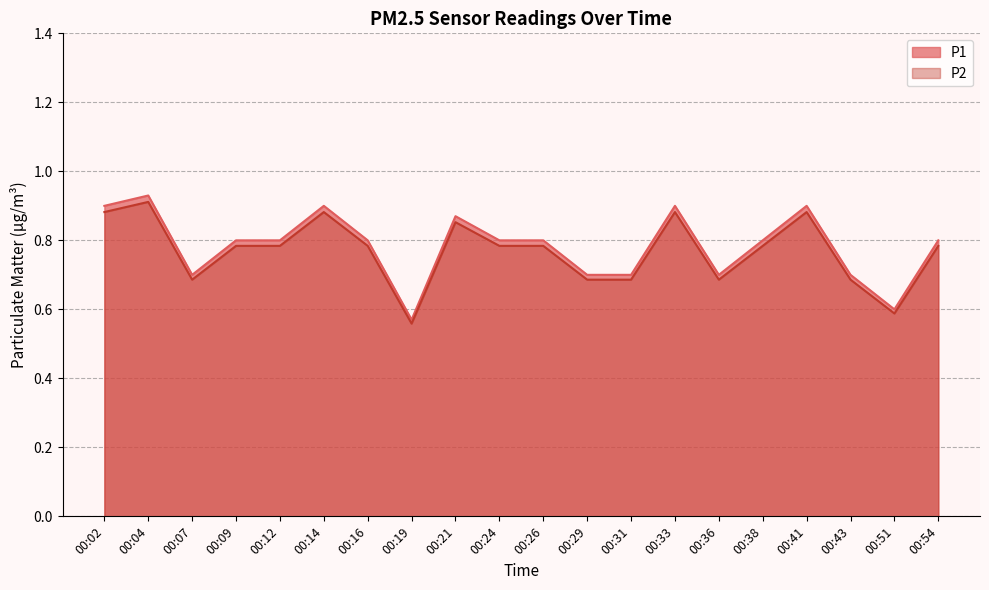

At which category is the sum across all series the highest?

00:04